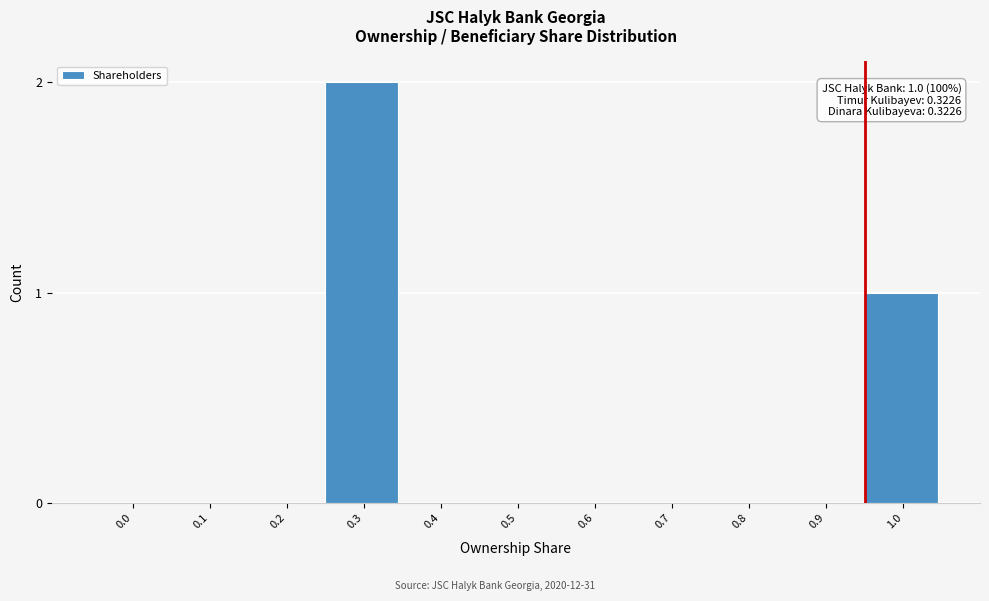

Reading left to right, transcribe all the data shown in this chart.

0.0=0	0.1=0	0.2=0	0.3=2	0.4=0	0.5=0	0.6=0	0.7=0	0.8=0	0.9=0	1.0=1